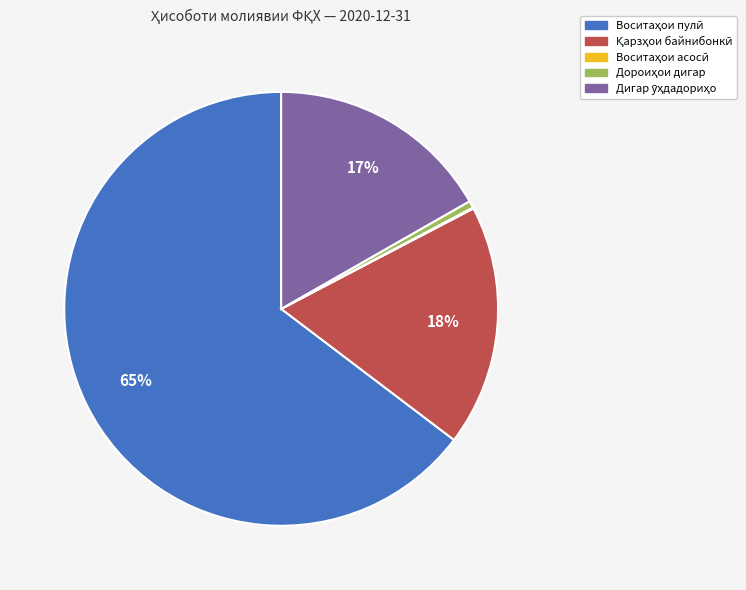

To the nearest percent, what is the average slice percentage?

20%